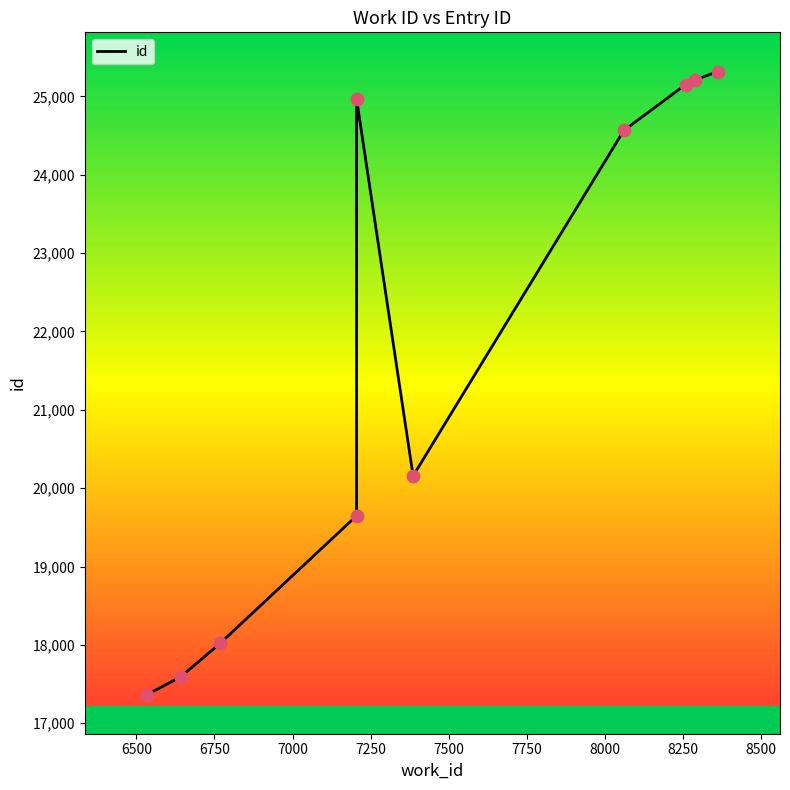

What is the change in value from 6500 to 8000?

+7556